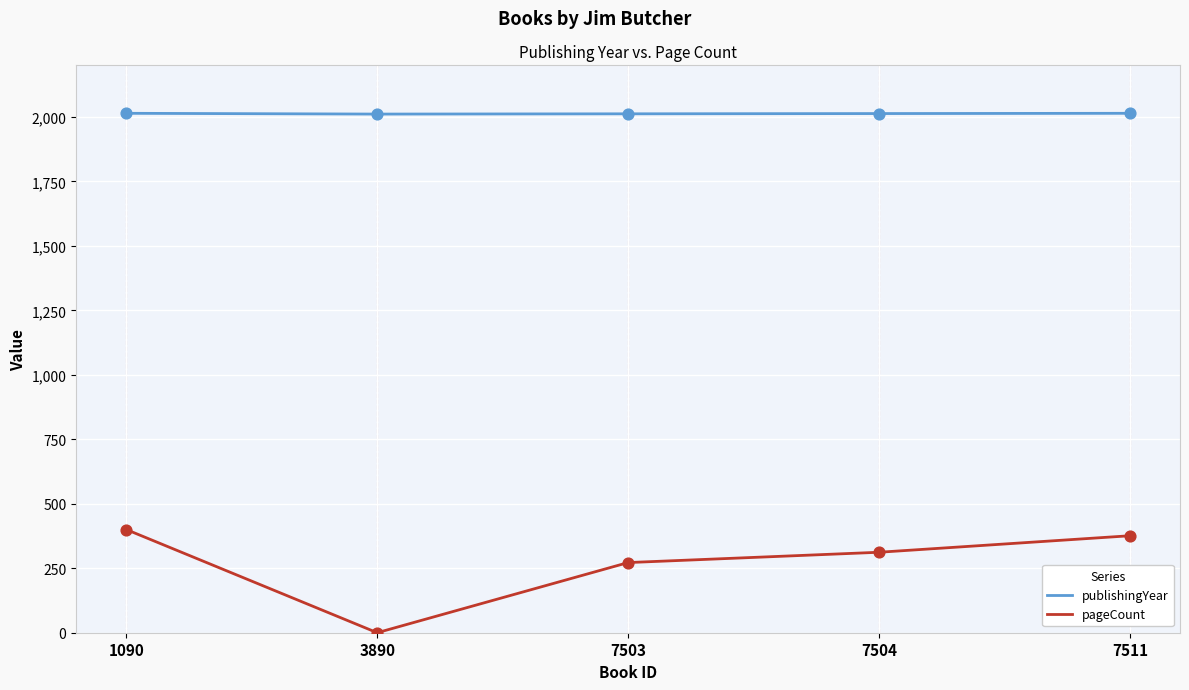

What is the difference between the highest and lowest values at 7511?

1638